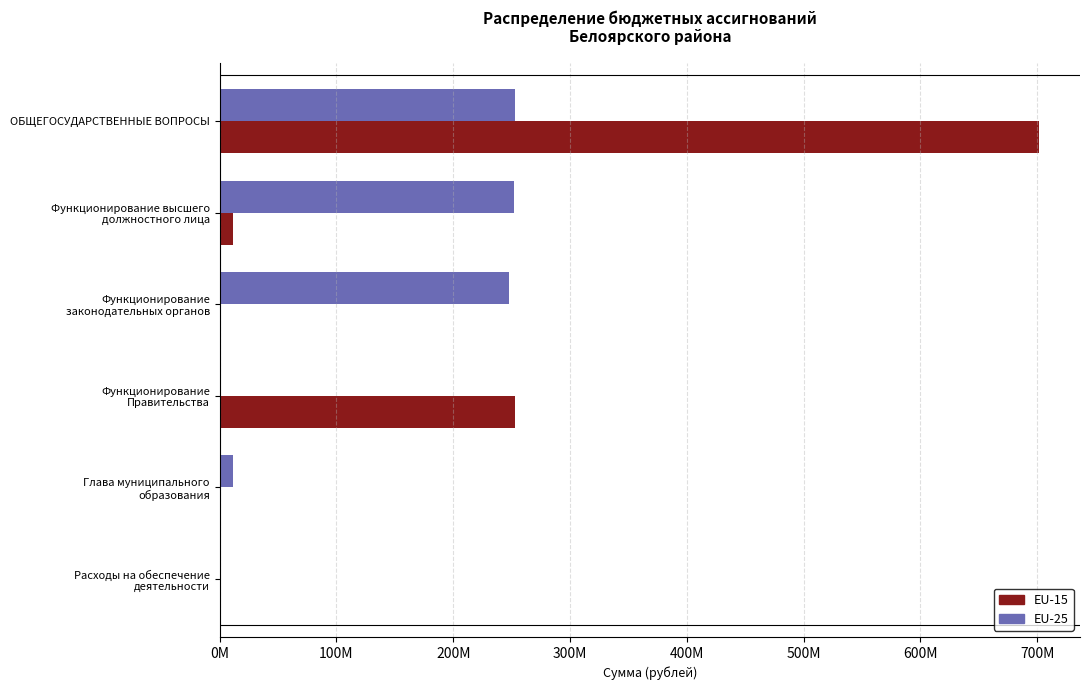

What are all the series names shown in the legend?

EU-15, EU-25